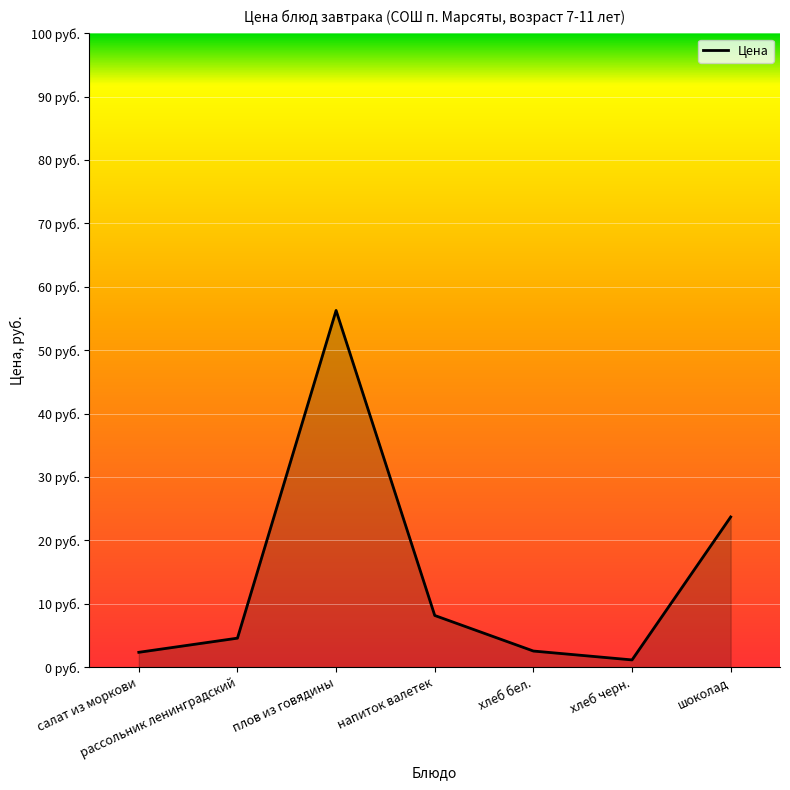

Does the chart have visible grid lines?

Yes